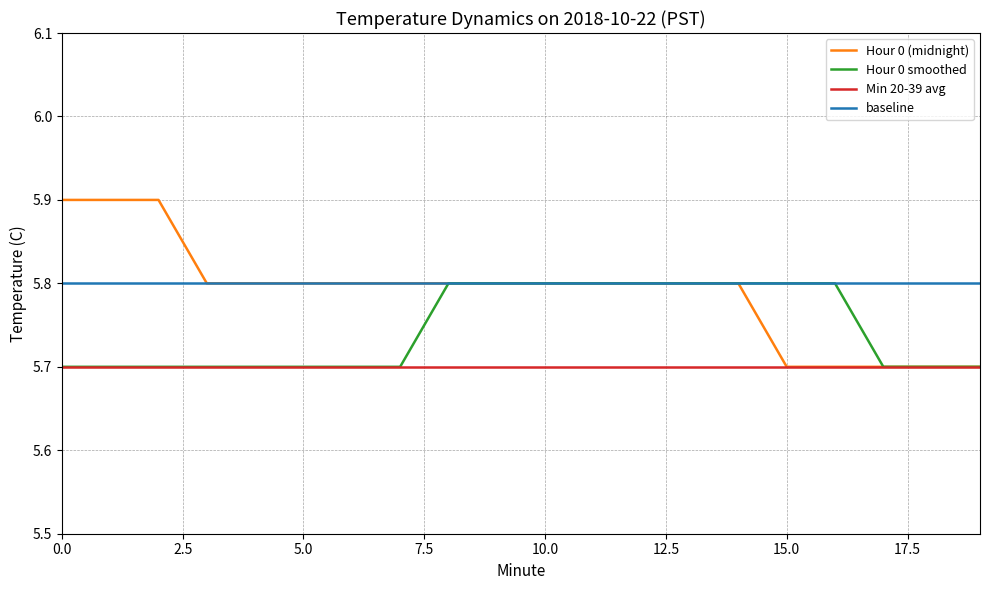

Which series has the largest range (max minus min)?

Hour 0 (midnight)